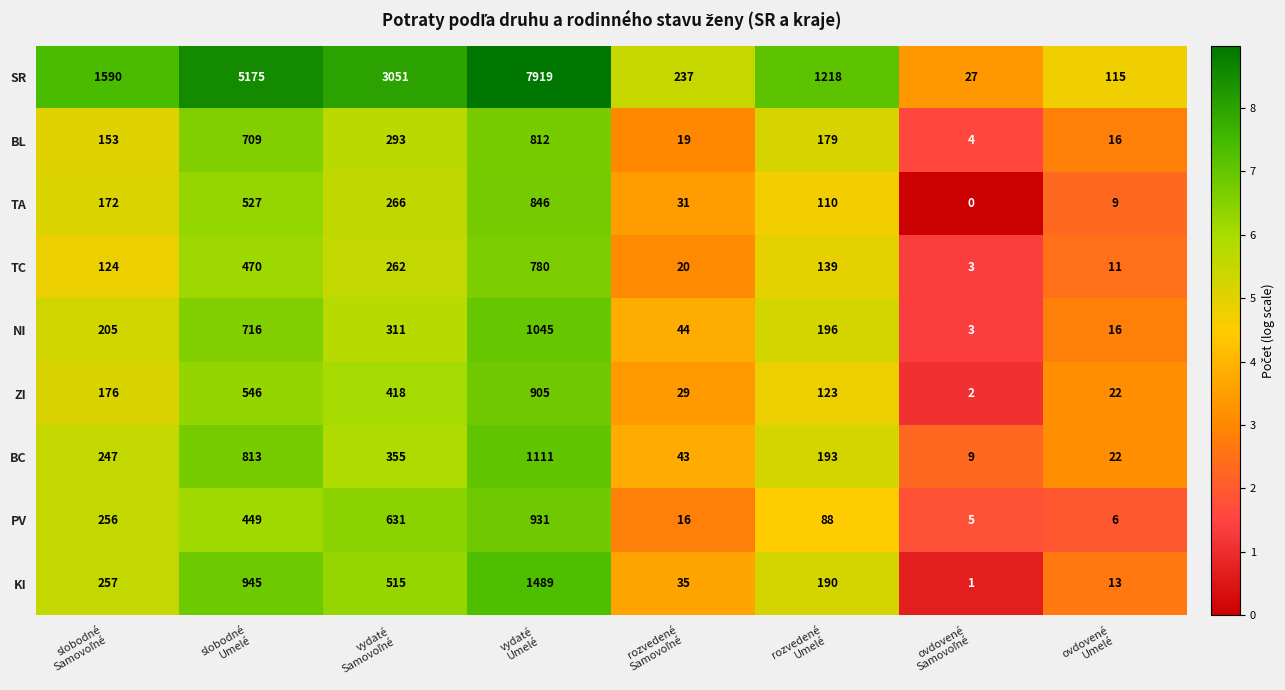

What is the maximum value shown in the chart?

7919